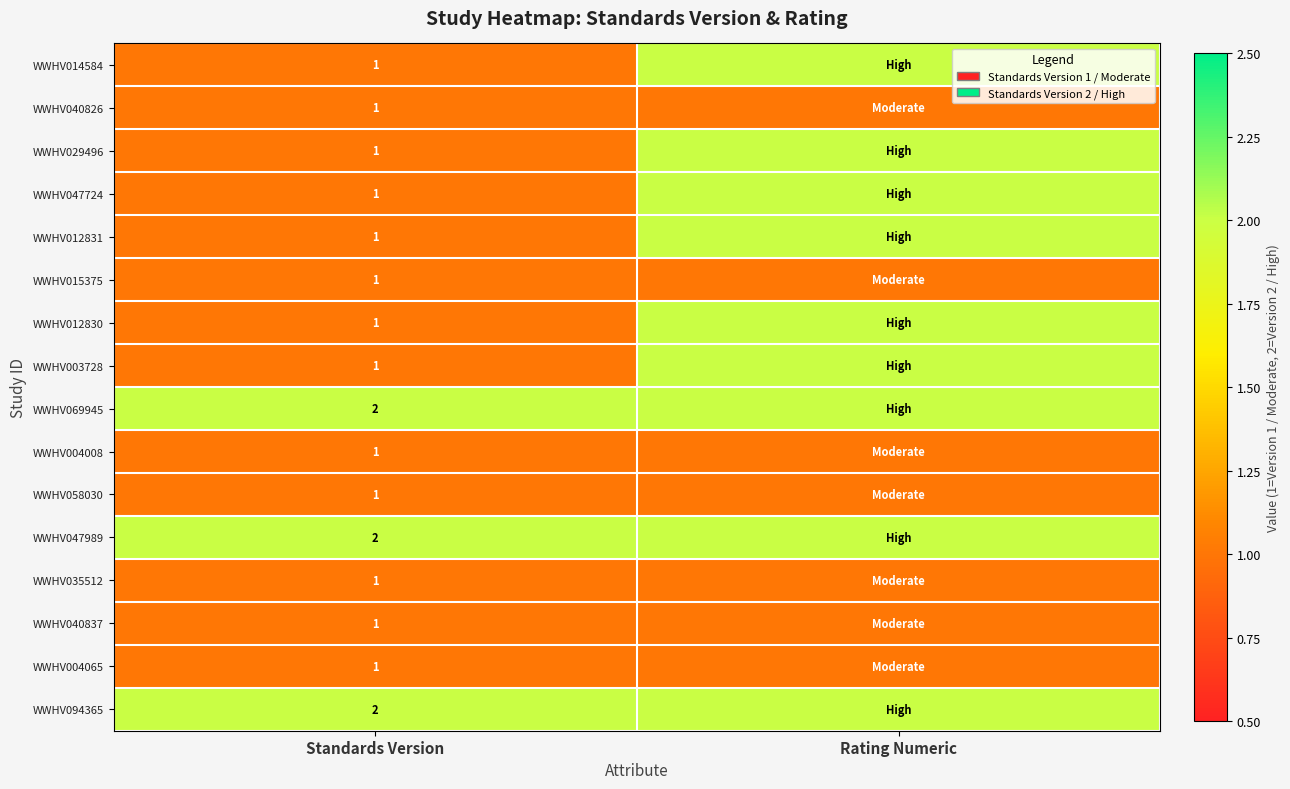

True or false: WWHV047724 has a value of 1 at Standards Version.

True